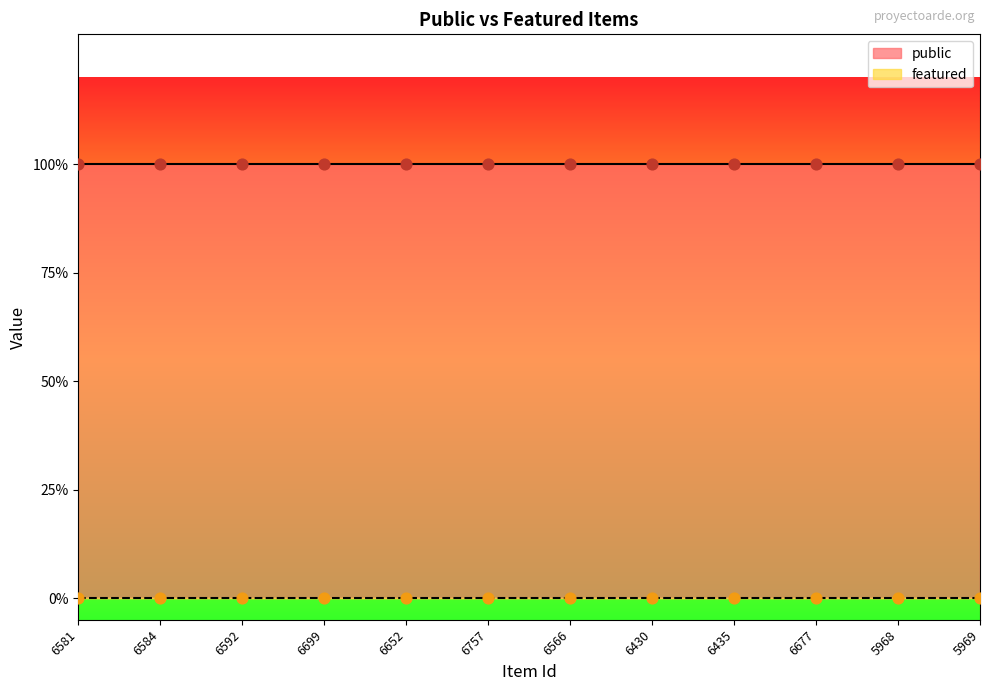

Is the value of public at 6435 greater than the value of featured at 6699?

Yes